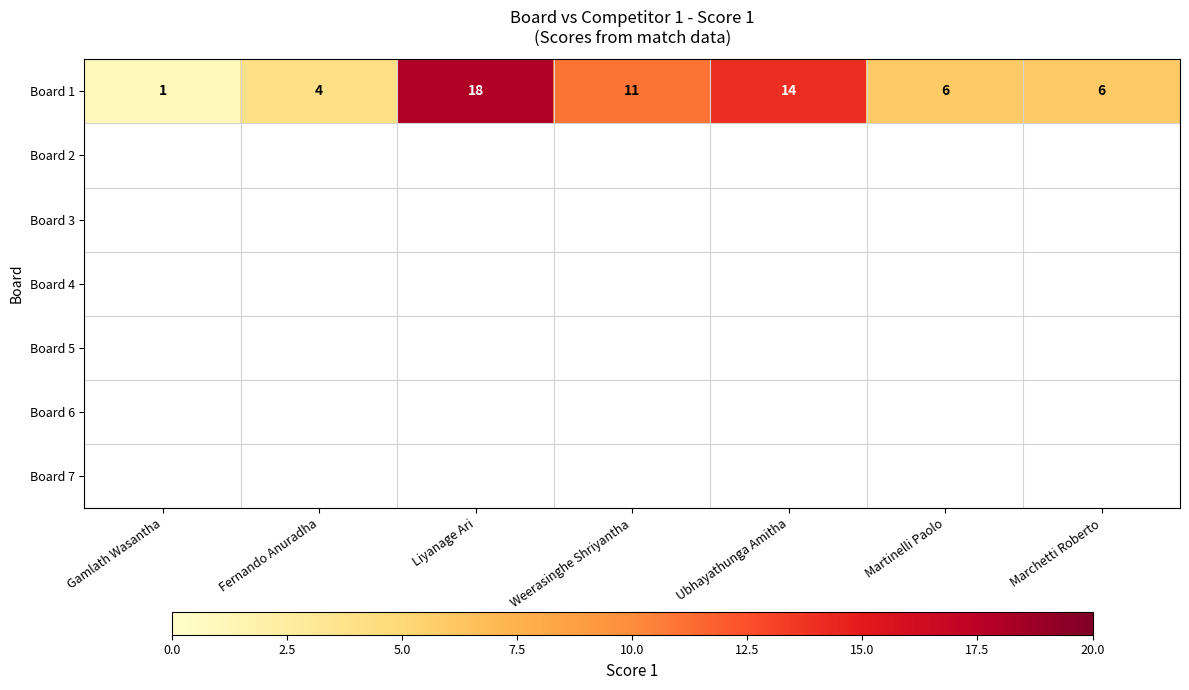

How many values are below 6?

2